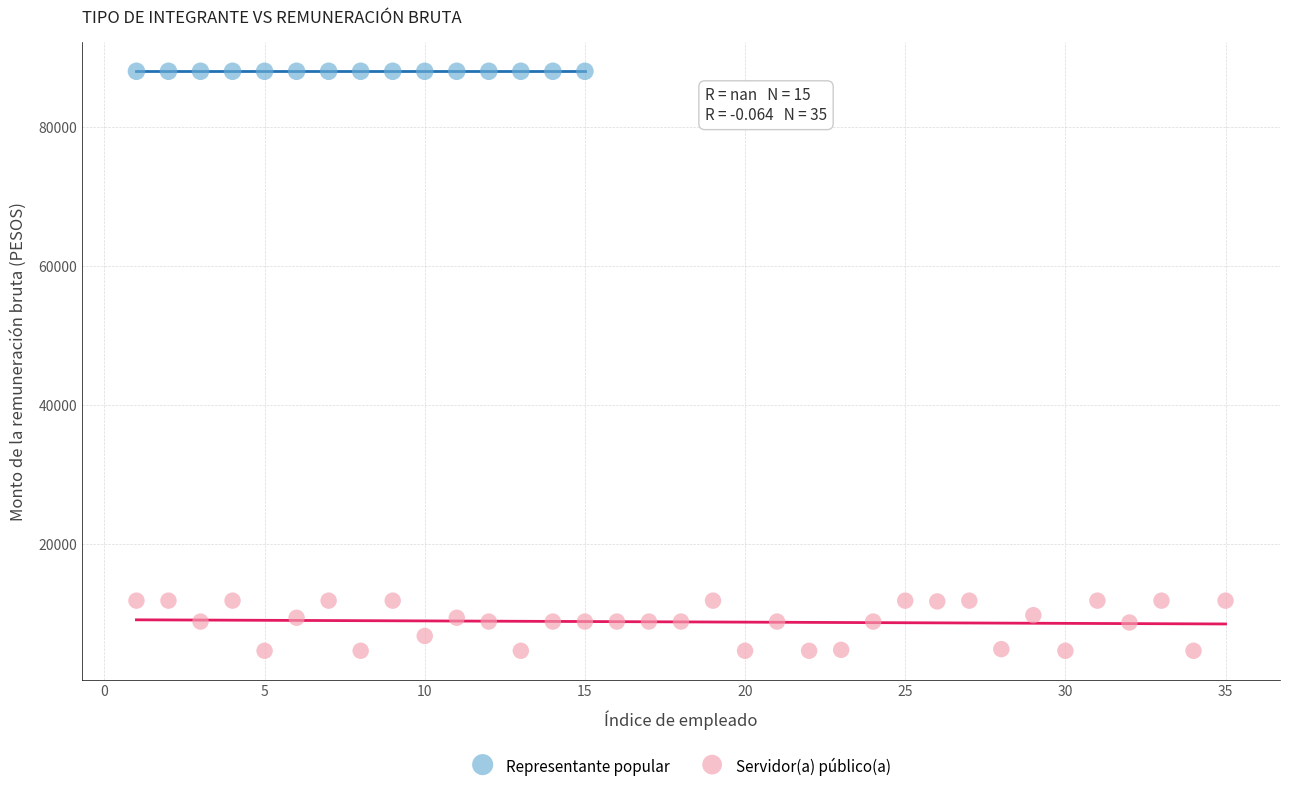

Which series contains the highest Y value?

Representante popular